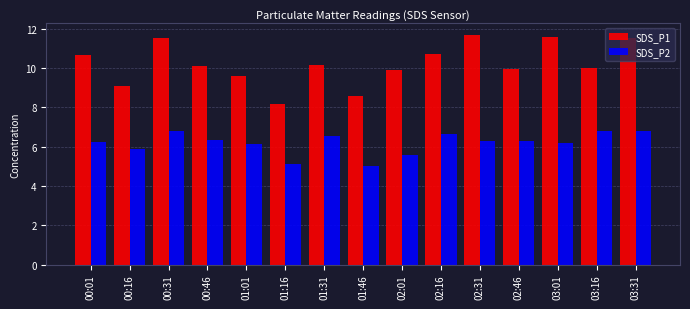

What is the lowest value of the SDS_P1 series?

8.2